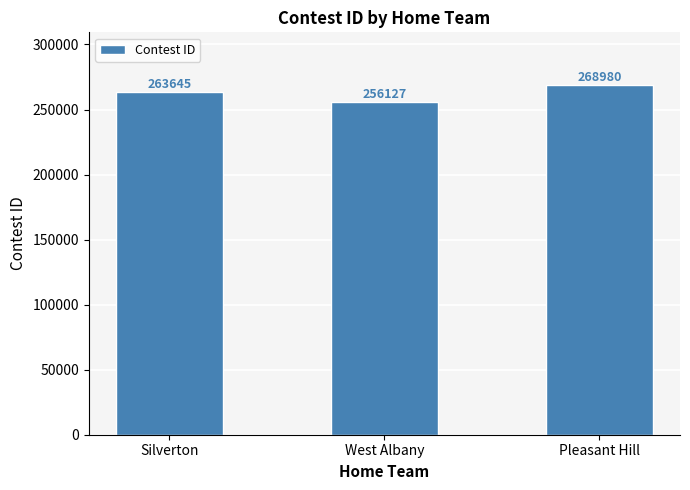

List the labels in order of value, smallest first.

West Albany, Silverton, Pleasant Hill